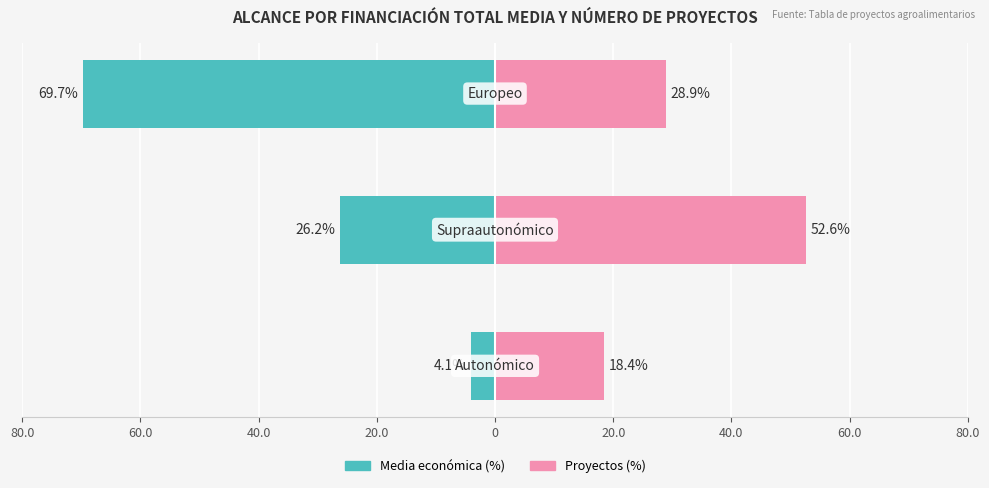

Is it true that Media económica (%) equals -17.9 at 40.0?

False